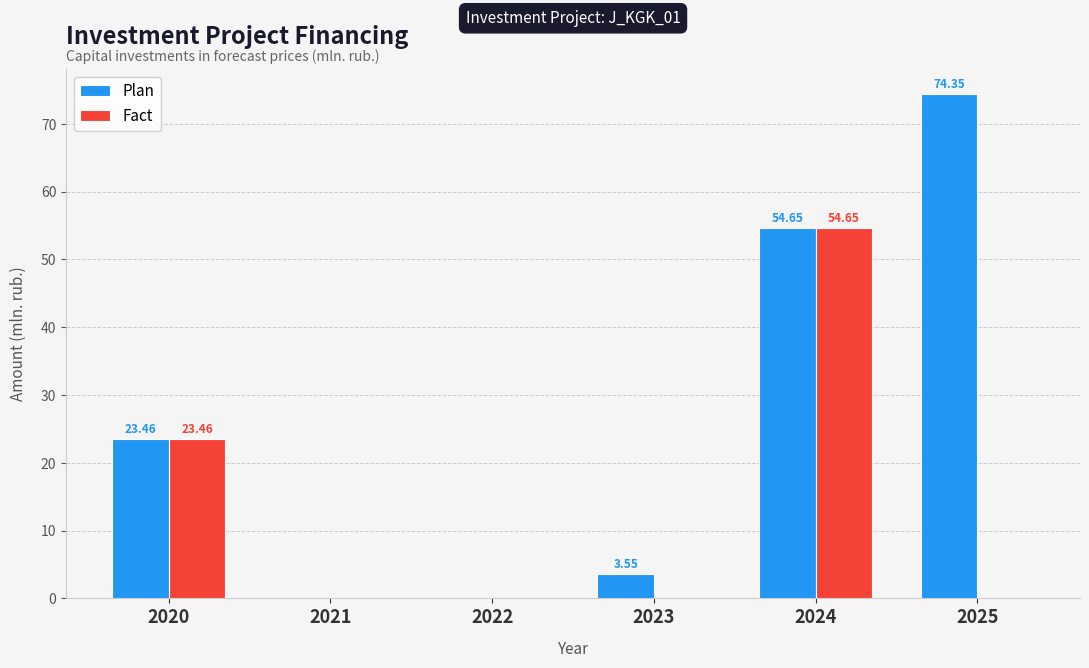

What is the sum of the Plan values at 2021 and 2020?

23.5